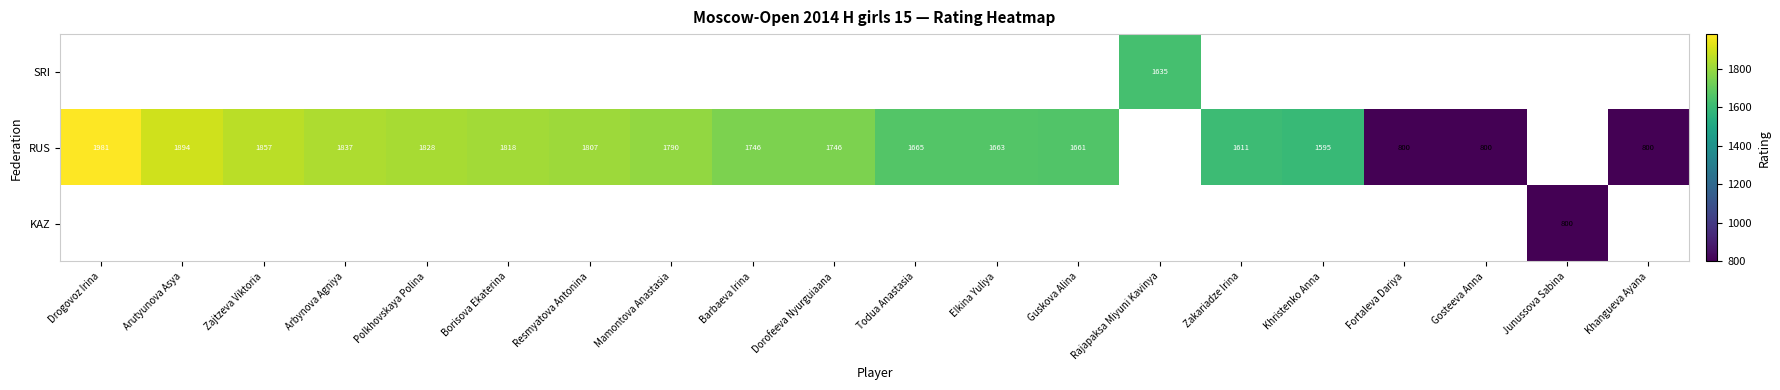

The RUS series shows 1156 at Mamontova Anastasia. True or false?

False